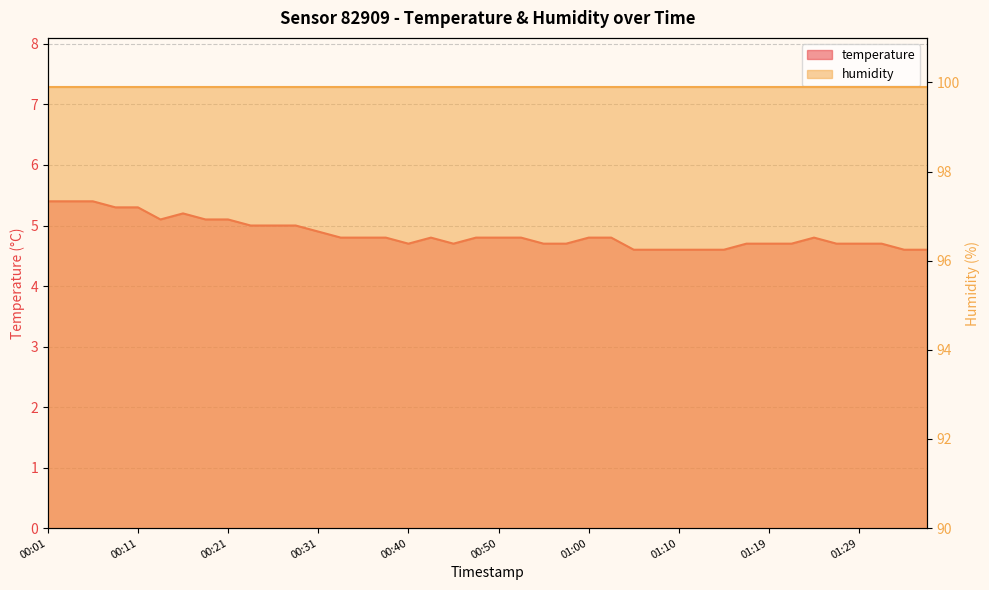

Reading left to right, list all the values displayed in this chart.

5.4	5.4	5.4	5.3	5.3	5.1	5.2	5.1	5.1	5.0	5.0	5.0	4.9	4.8	4.8	4.8	4.7	4.8	4.7	4.8	4.8	4.8	4.7	4.7	4.8	4.8	4.6	4.6	4.6	4.6	4.6	4.7	4.7	4.7	4.8	4.7	4.7	4.7	4.6	4.6